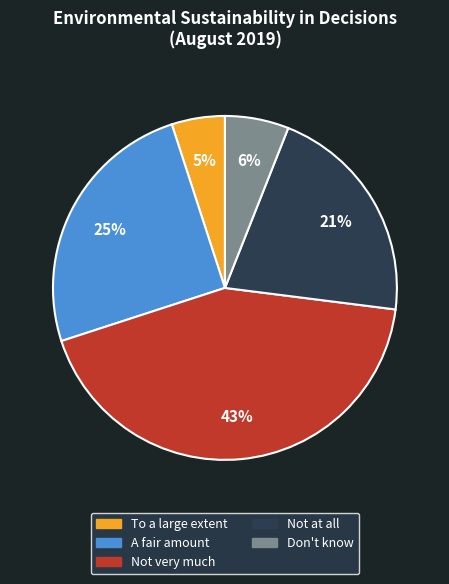

Do A fair amount and Not very much together represent more than half of the pie?

Yes